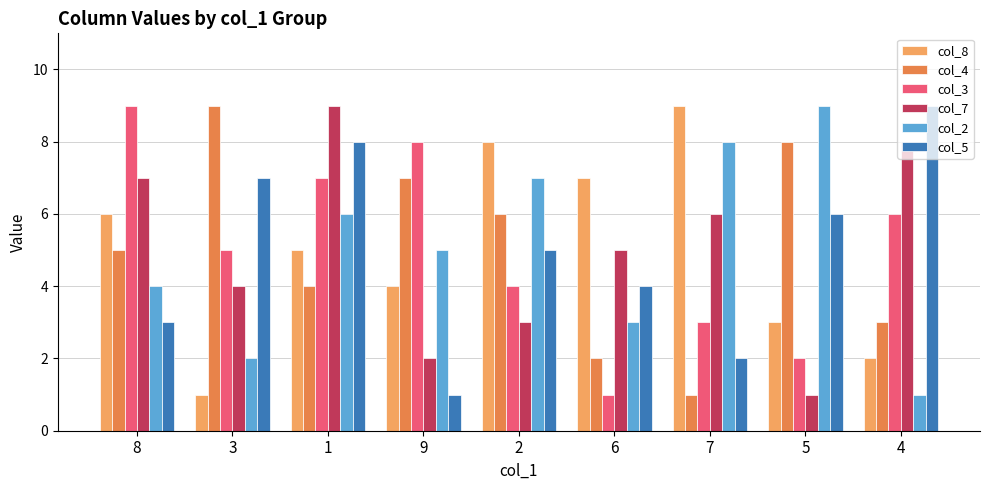

Is the value of col_3 at 2 greater than the value of col_7 at 6?

No